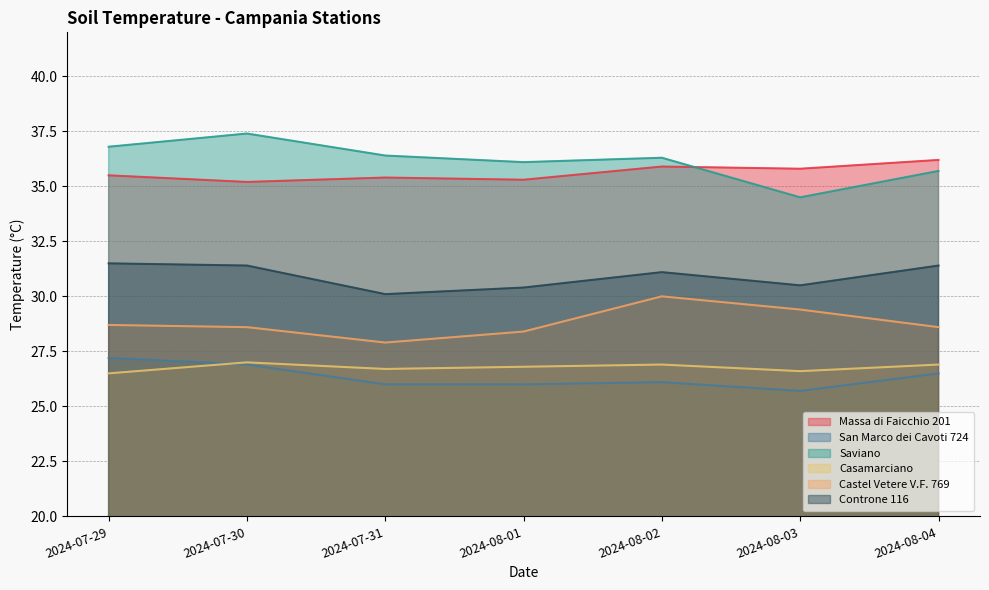

What is the value of the Castel Vetere V.F. 769 point at the 3rd from the left?

27.9